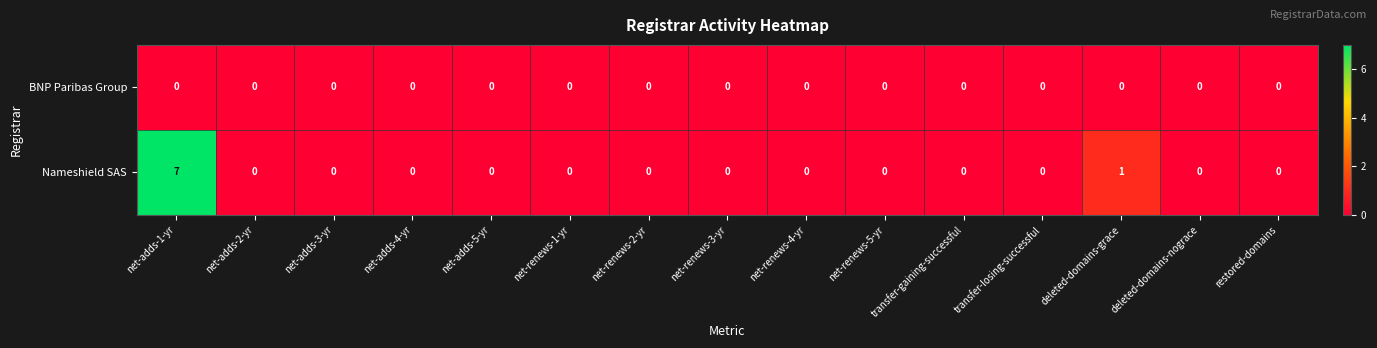

At which category is the sum across all series the highest?

net-adds-1-yr